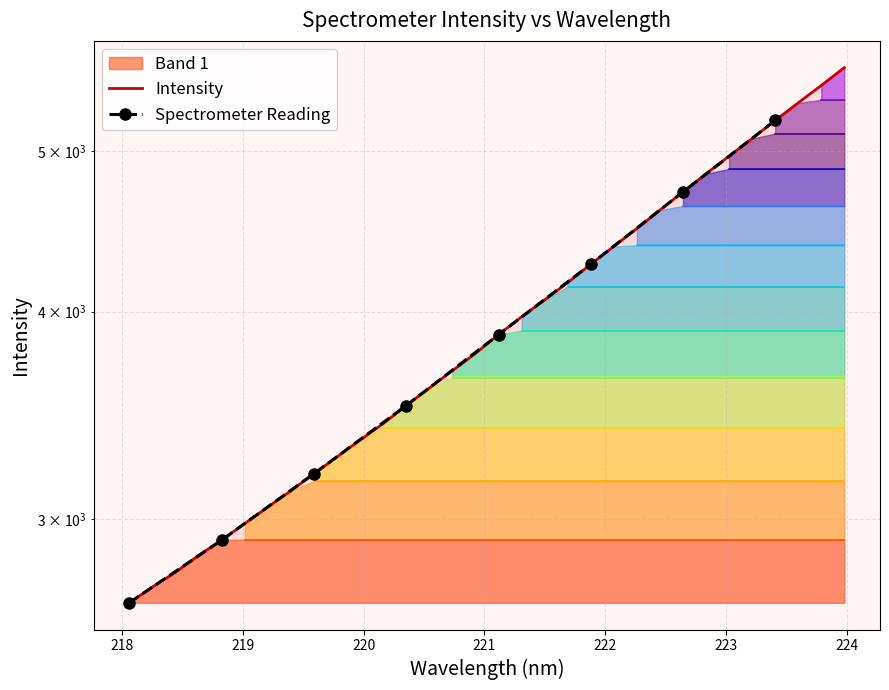

Is it true that the value at 12 is 5972.6?

False